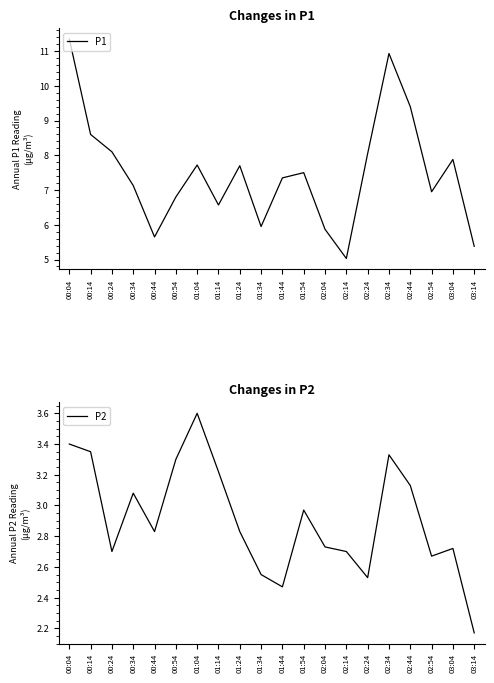

Where is the first local maximum for P2?

00:34